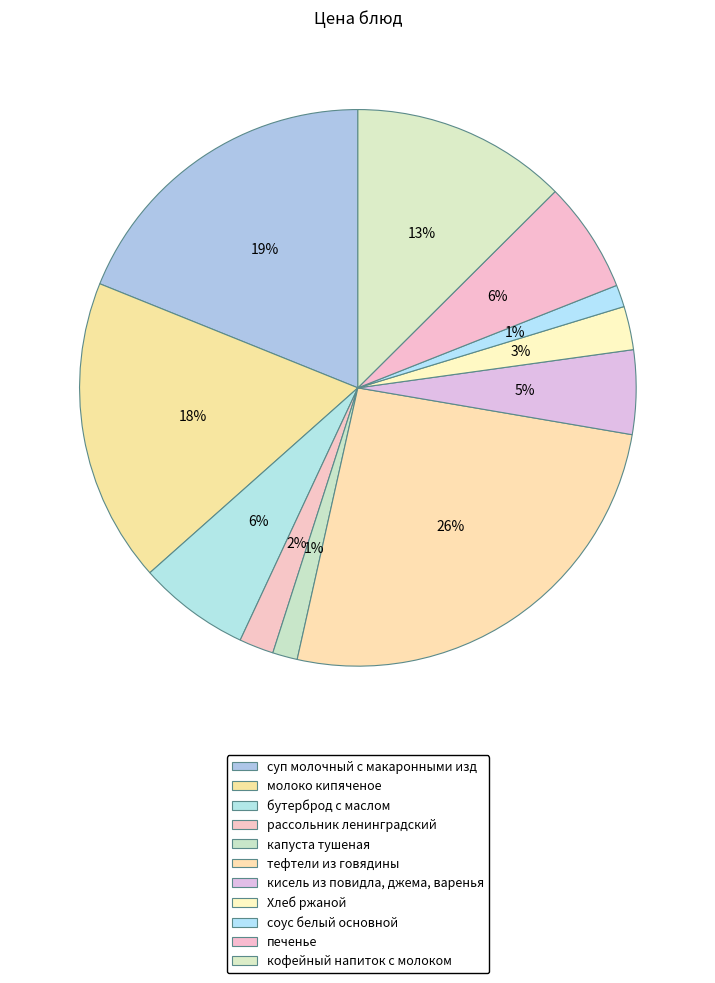

To the nearest percent, what is the combined percentage of капуста тушеная and тефтели из говядины?

27%